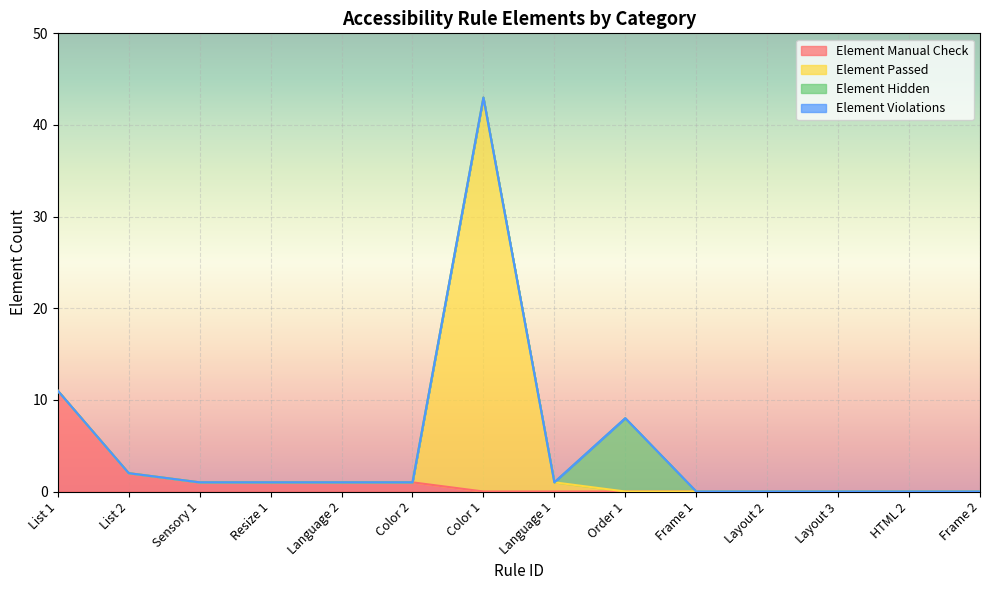

The Element Manual Check series shows 5 at Layout 3. True or false?

False